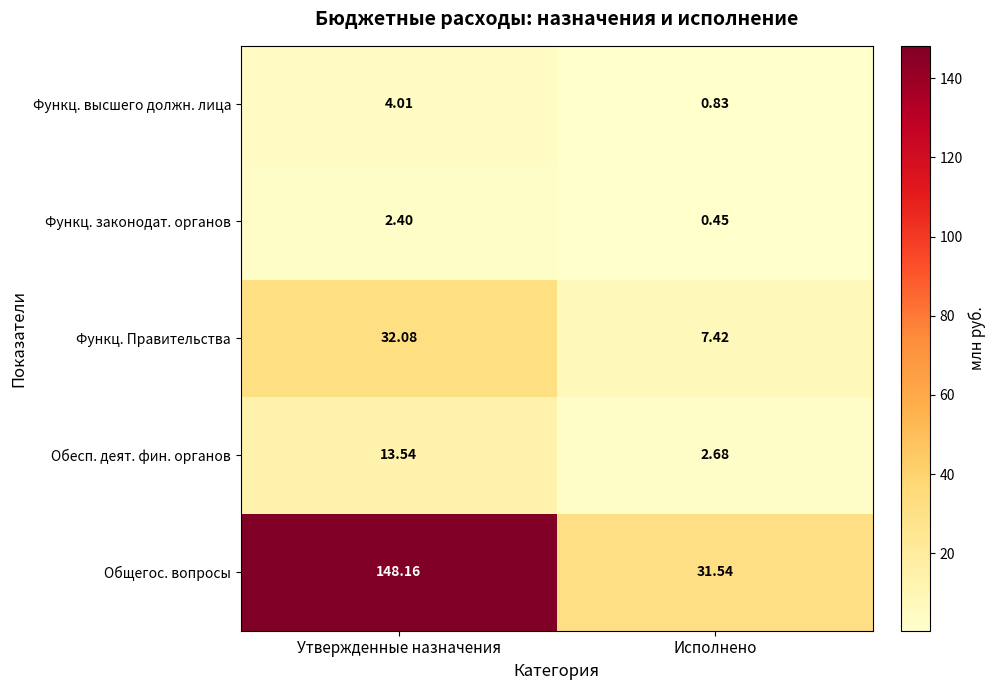

Which category has the lowest value in the Обесп. деят. фин. органов series?

Исполнено